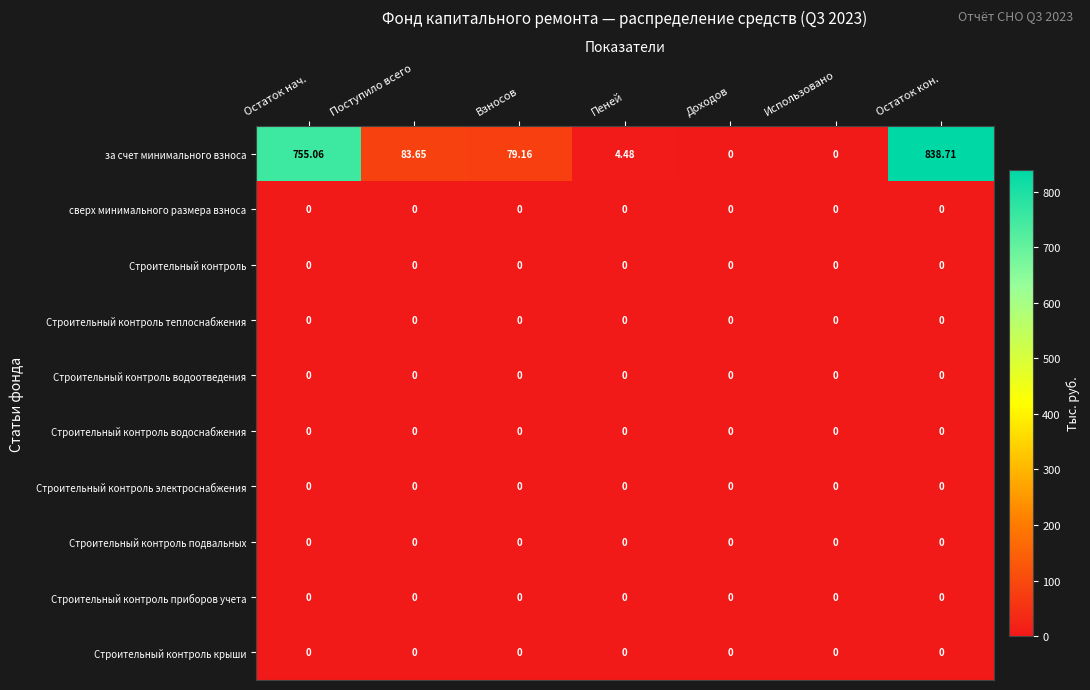

At which category is the sum across all series the highest?

Остаток кон.